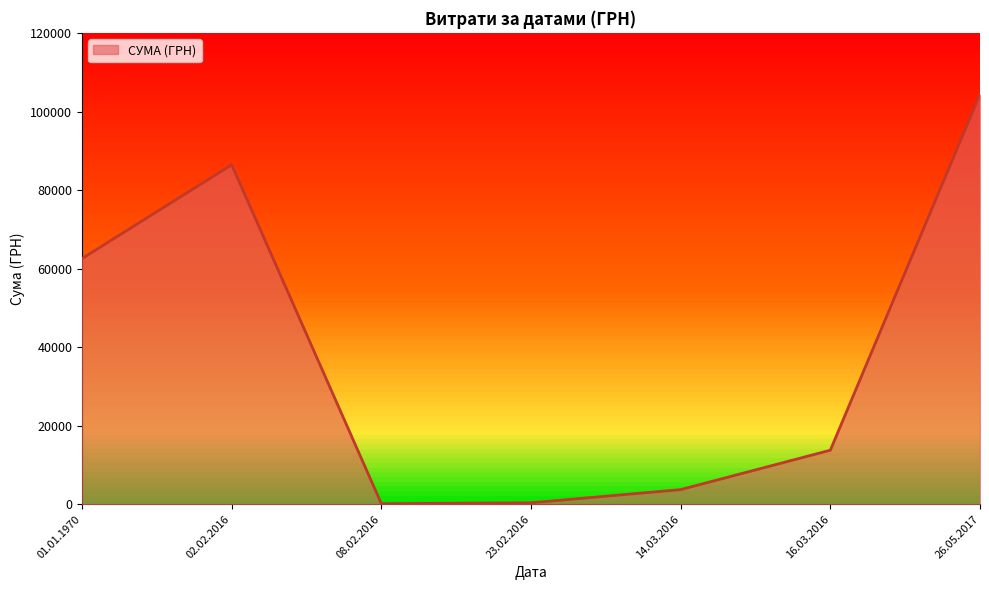

True or false: the data shows 5319.6 at 01.01.1970.

False